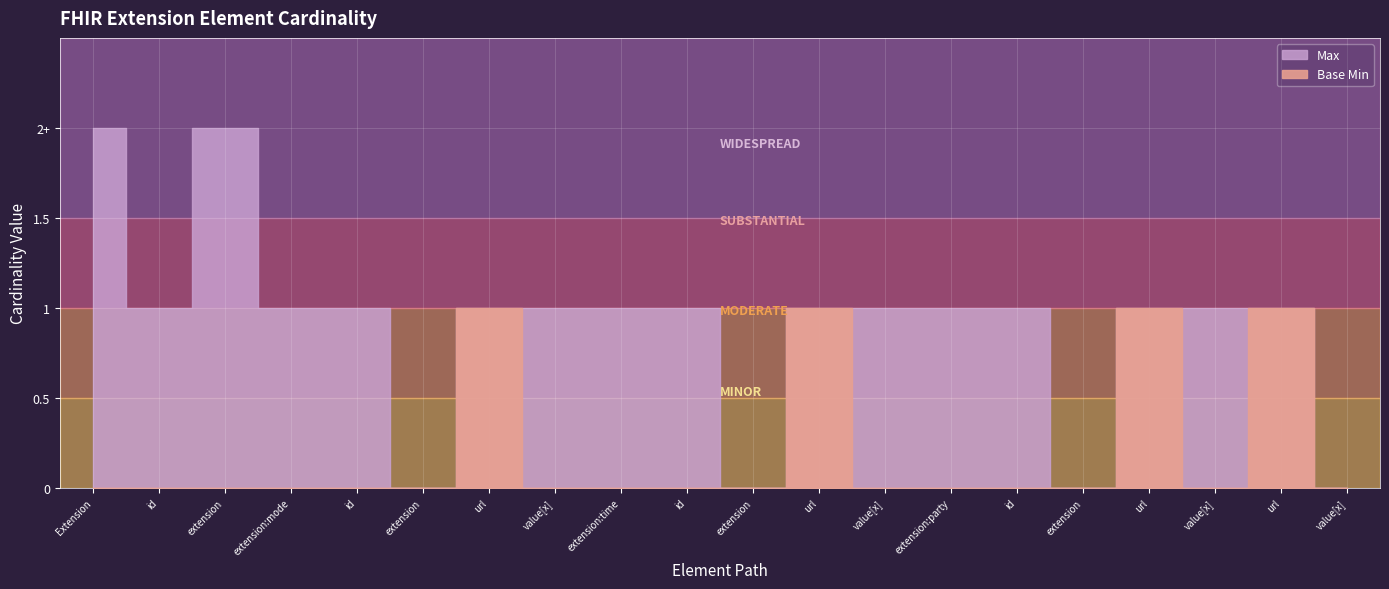

What position from the left is Extension.url?

19